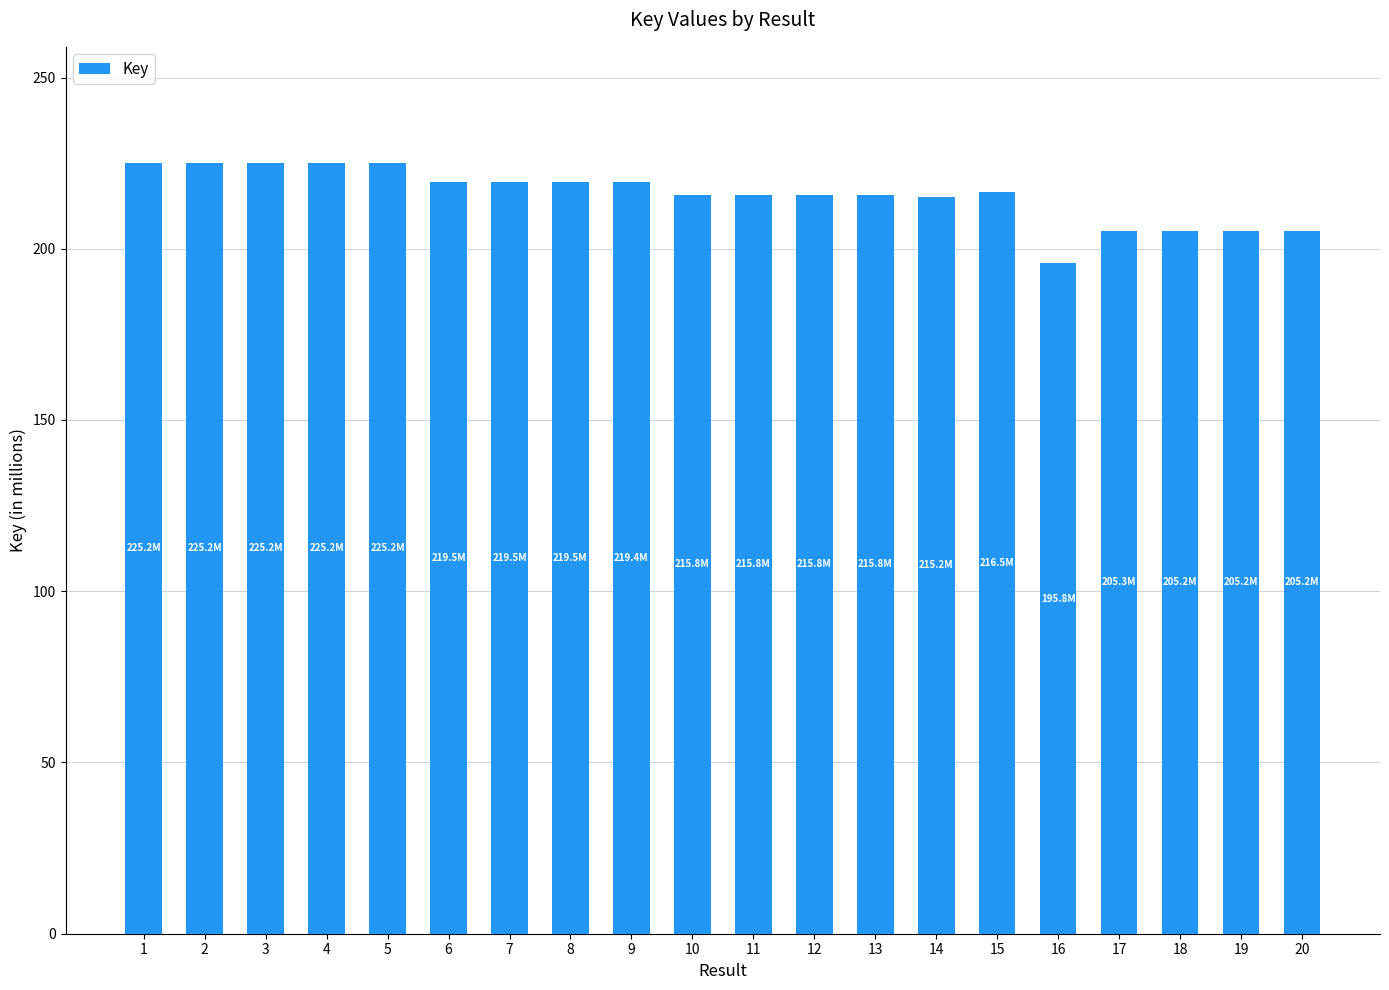

What is the average value?

215.8